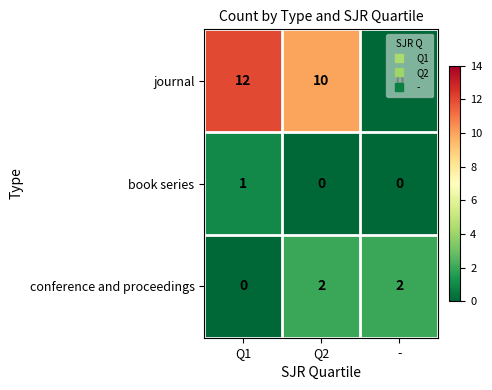

Which label corresponds to the largest value in the chart?

Q1